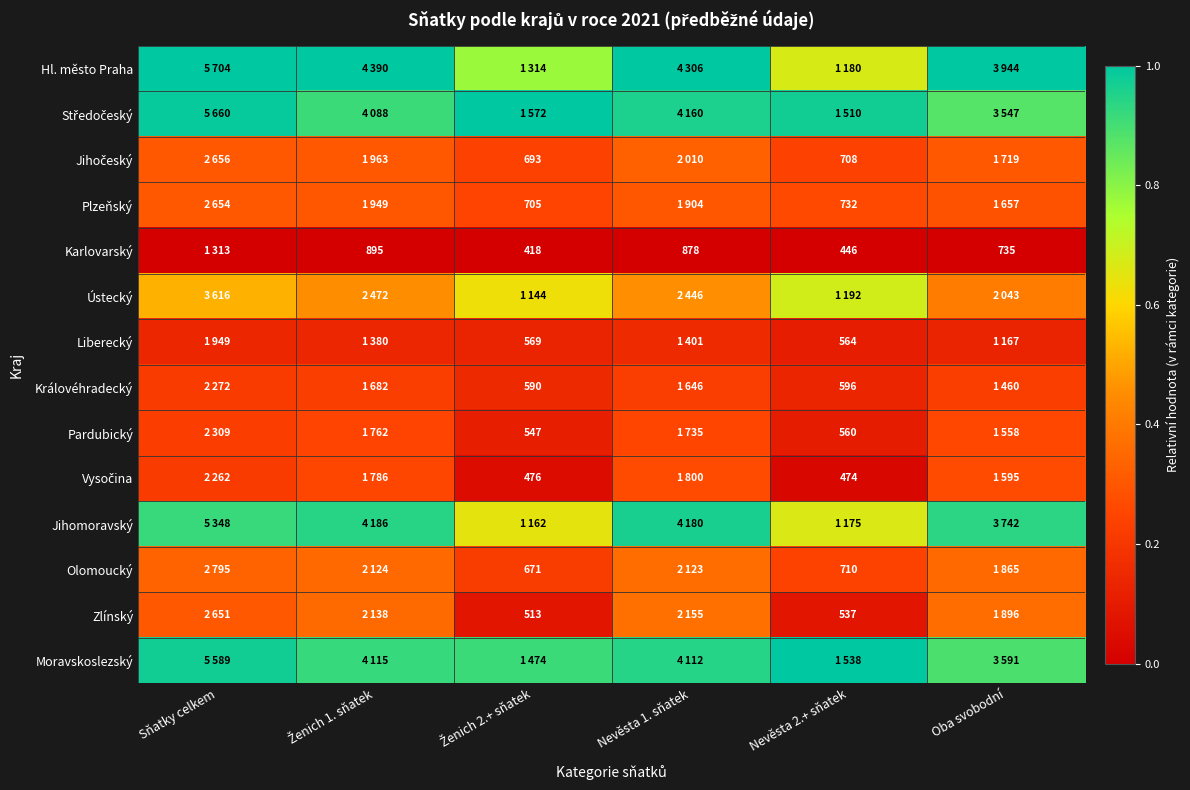

The value of Vysočina at Ženich 2.+ sňatek is 0.1. True or false?

False